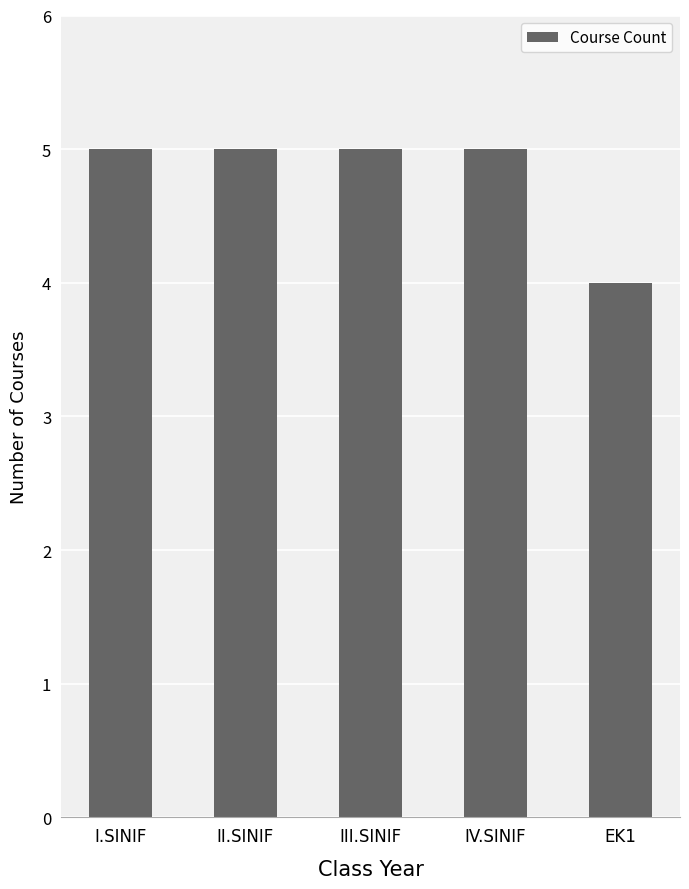

True or false: the data shows 1 at IV.SINIF.

False